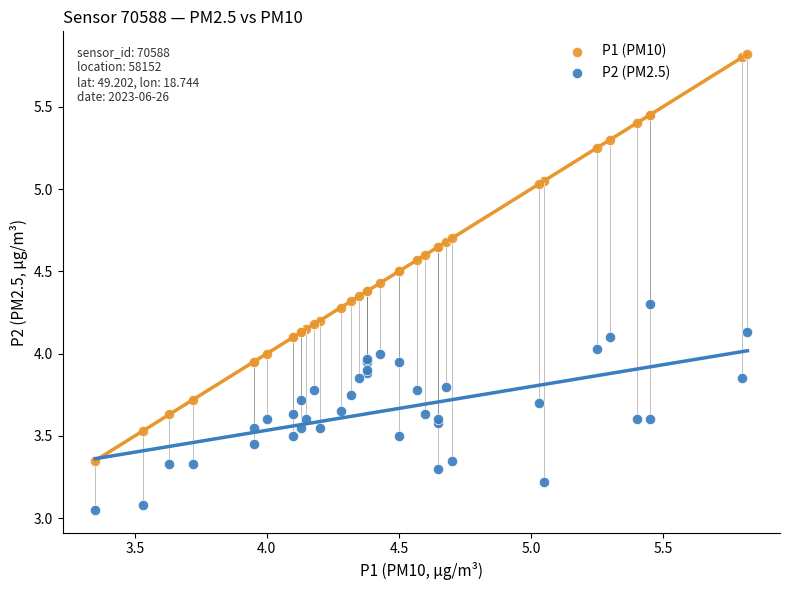

Which series has the largest Y range (max minus min)?

P1 (PM10)